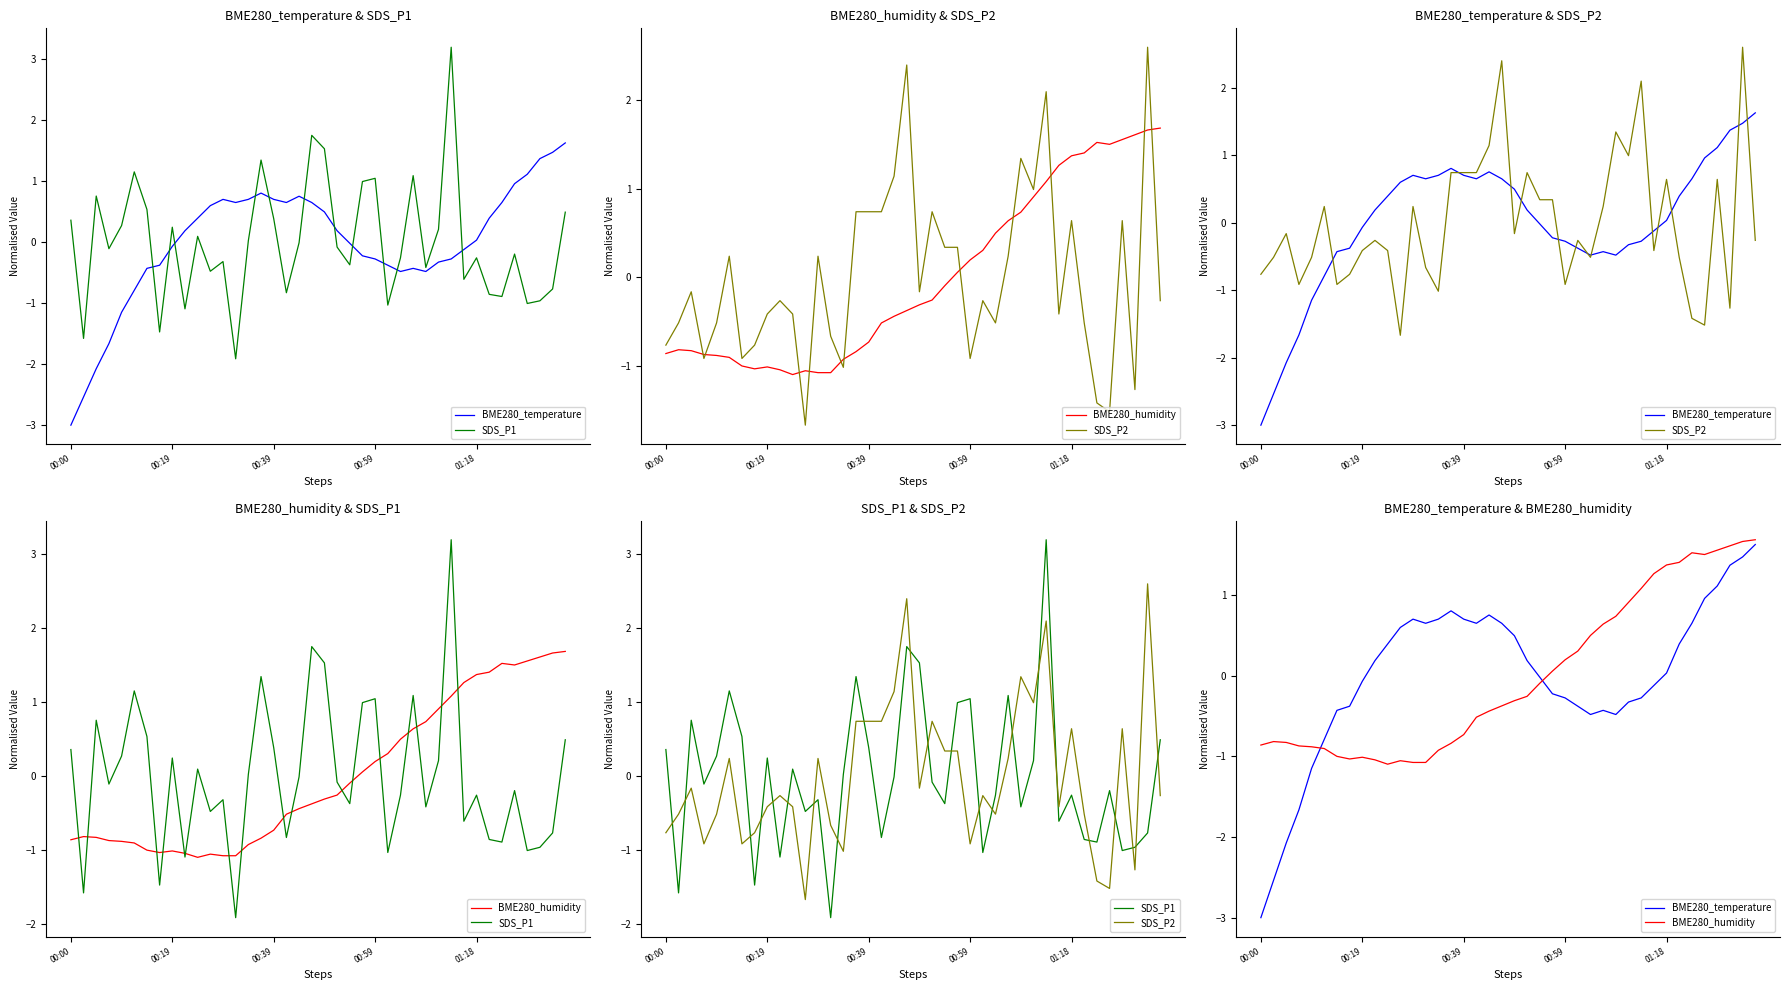

Reading right to left, extract all data points from this chart.

BME280_temperature: 1.6	1.5	1.4	1.1	1.0	0.6	0.4	0.0	-0.1	-0.3	-0.3	-0.5	-0.4	-0.5	-0.4	-0.3	-0.2	-0.0	0.2	0.5	0.6	0.8	0.6	0.7	0.8	0.7	0.6	0.7	0.6	0.4	0.2	-0.1	-0.4	-0.4	-0.8	-1.1	-1.7	-2.1	-2.5	-3.0
SDS_P1: 0.5	-0.8	-1.0	-1.0	-0.2	-0.9	-0.9	-0.3	-0.6	3.2	0.2	-0.4	1.1	-0.3	-1.0	1.0	1.0	-0.4	-0.1	1.5	1.7	-0.0	-0.8	0.4	1.3	0.0	-1.9	-0.3	-0.5	0.1	-1.1	0.2	-1.5	0.5	1.2	0.3	-0.1	0.8	-1.6	0.4
BME280_humidity: 1.7	1.7	1.6	1.6	1.5	1.5	1.4	1.4	1.3	1.1	0.9	0.7	0.6	0.5	0.3	0.2	0.1	-0.1	-0.3	-0.3	-0.4	-0.4	-0.5	-0.7	-0.8	-0.9	-1.1	-1.1	-1.1	-1.1	-1.0	-1.0	-1.0	-1.0	-0.9	-0.9	-0.9	-0.8	-0.8	-0.9
SDS_P2: -0.3	2.6	-1.3	0.6	-1.5	-1.4	-0.5	0.6	-0.4	2.1	1.0	1.3	0.2	-0.5	-0.3	-0.9	0.3	0.3	0.7	-0.2	2.4	1.1	0.7	0.7	0.7	-1.0	-0.7	0.2	-1.7	-0.4	-0.3	-0.4	-0.8	-0.9	0.2	-0.5	-0.9	-0.2	-0.5	-0.8